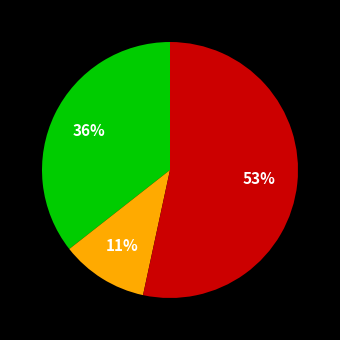

To the nearest percent, what is the average slice percentage?

33%